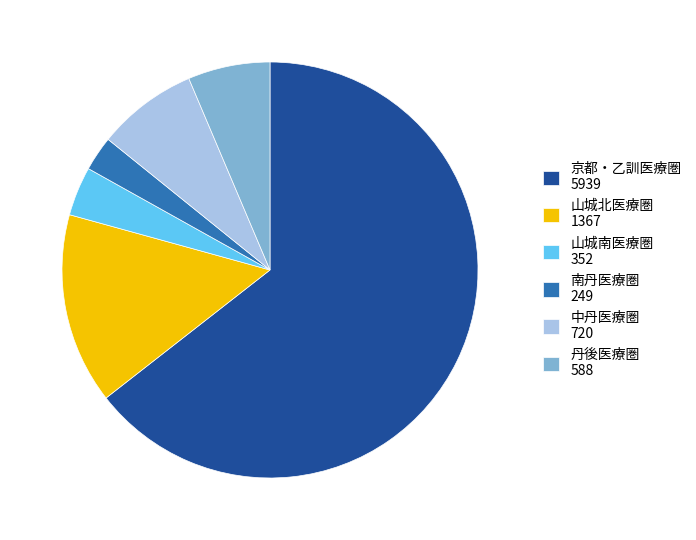

What is the largest slice in the pie chart?

京都・乙訓医療圏